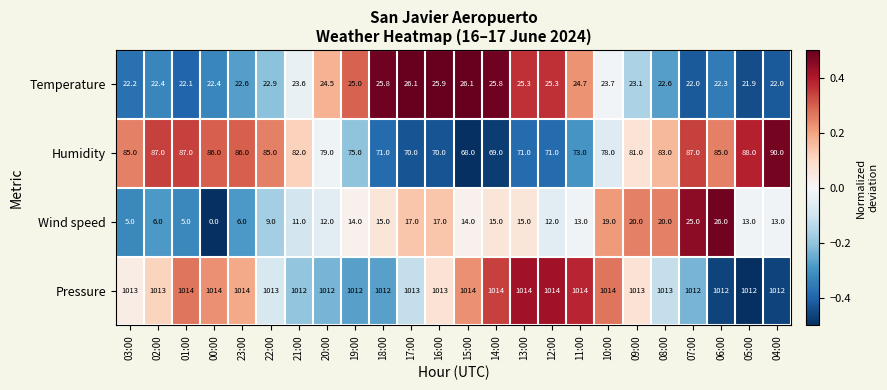

At which category is the sum across all series the highest?

07:00